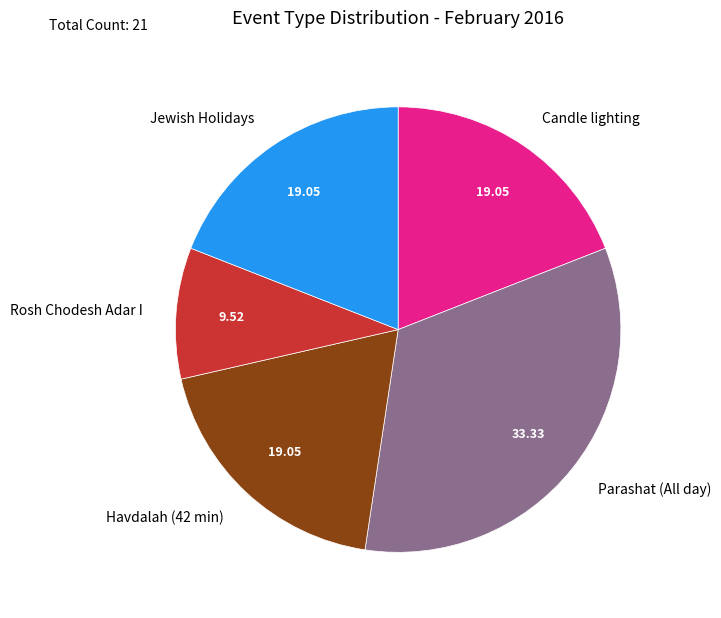

Does any single category account for the majority?

No